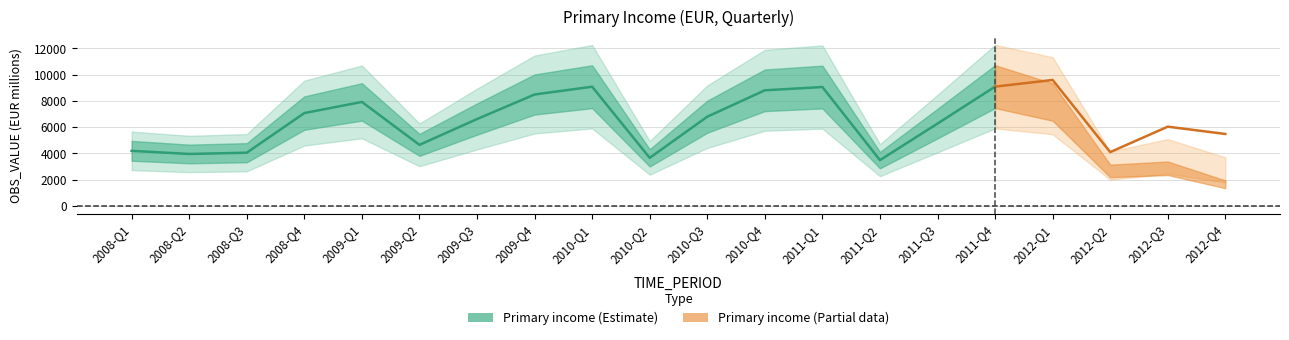

What is the average value?

6862.3